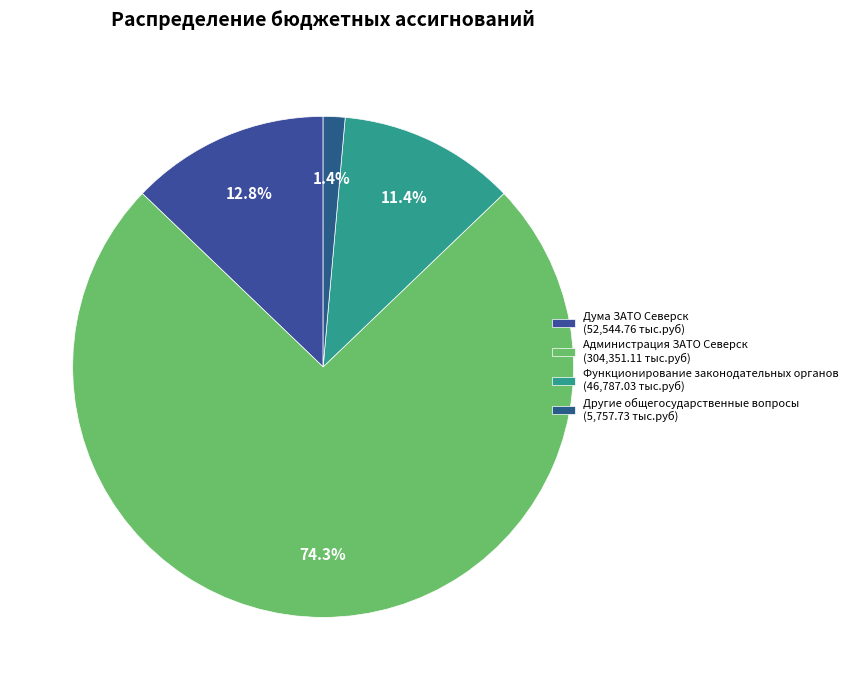

To the nearest percent, what is the difference between the largest and smallest slice percentages?

73%